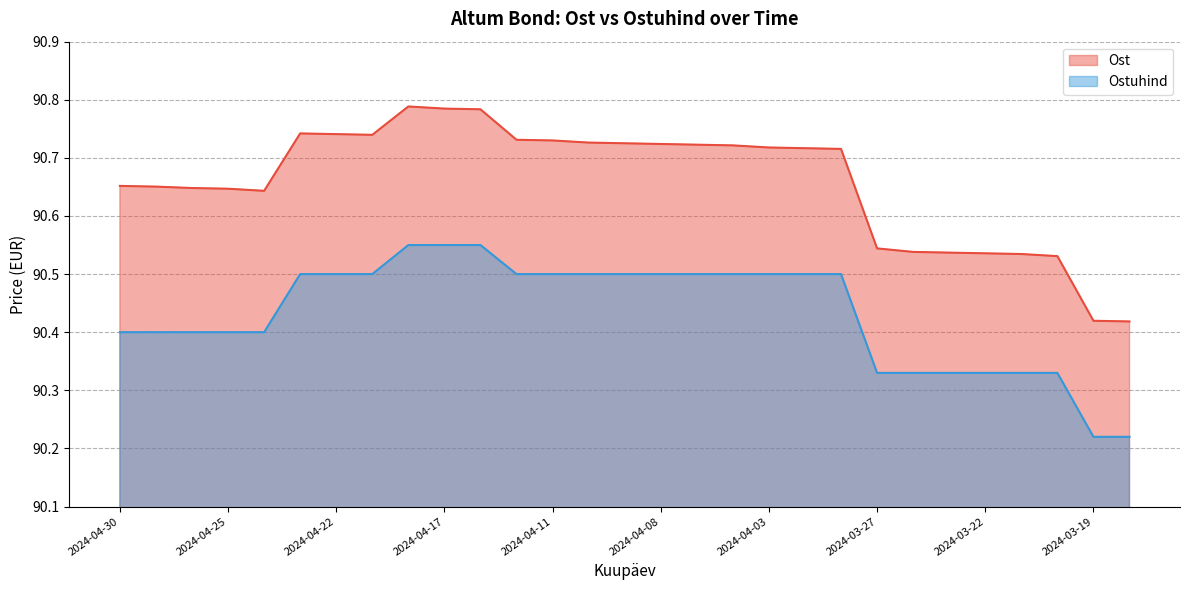

At which label is Ost closest to 90?

2024-03-18